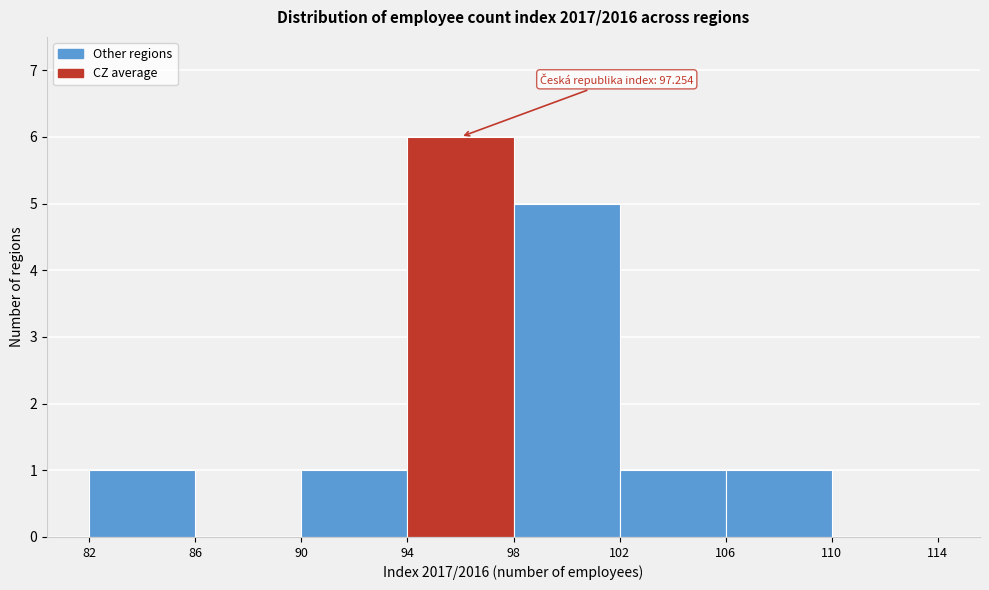

Which range on the x-axis has the tallest bar?

94 to 98